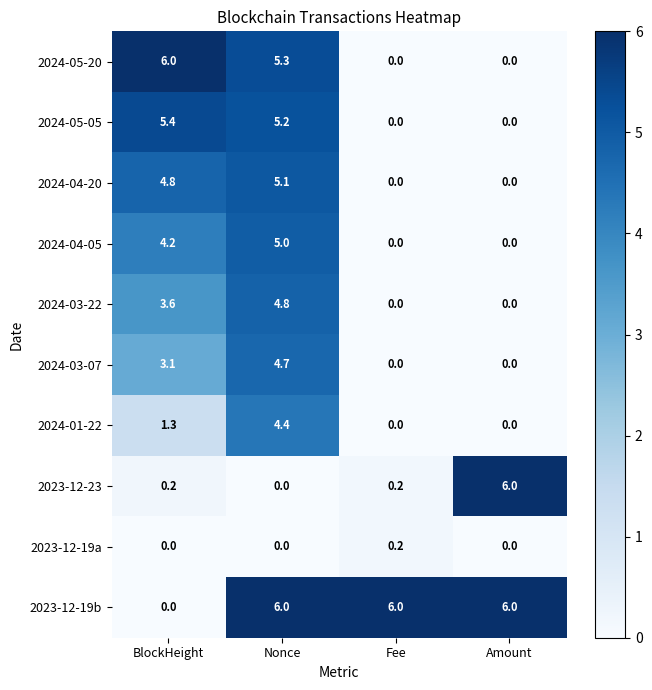

At how many categories does at least one series exceed 0?

4